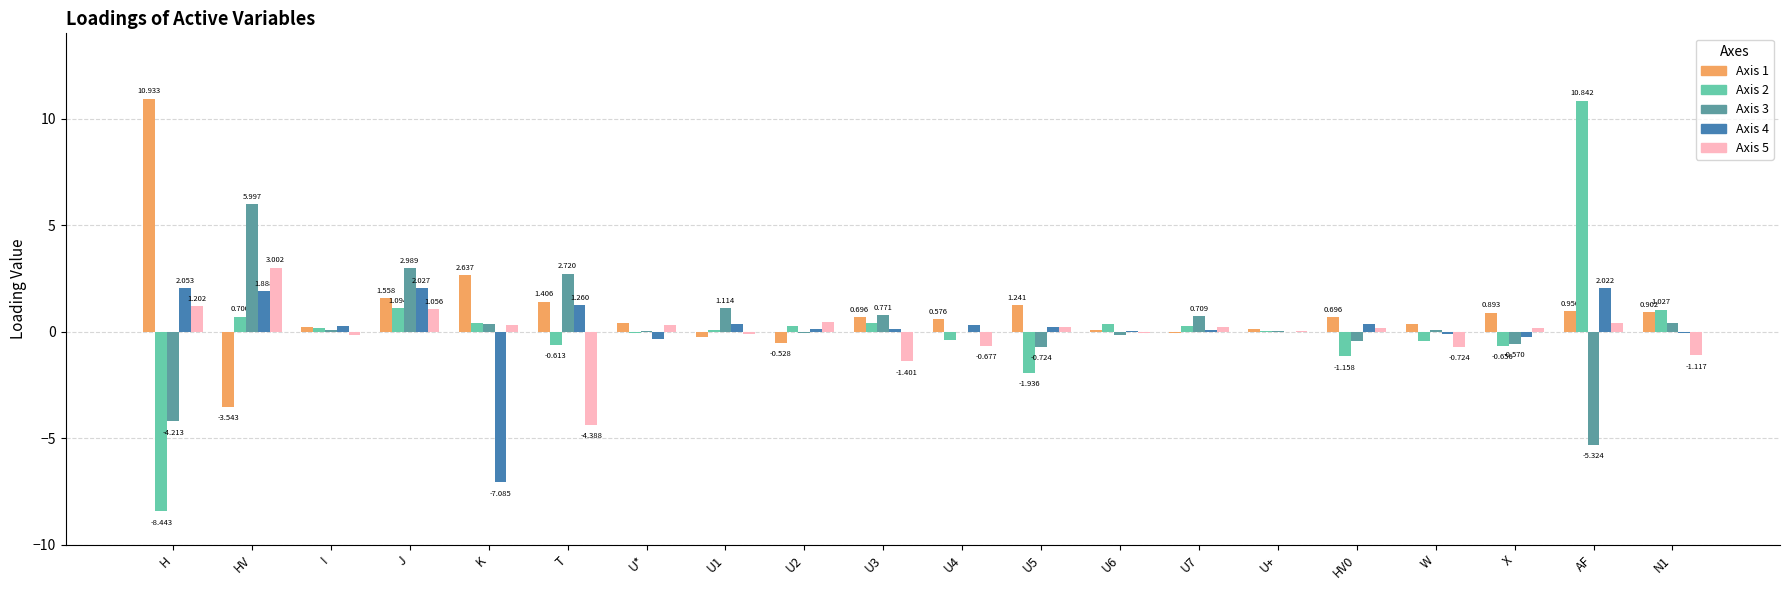

True or false: Axis 1 has a value of 0.1 at U6.

True